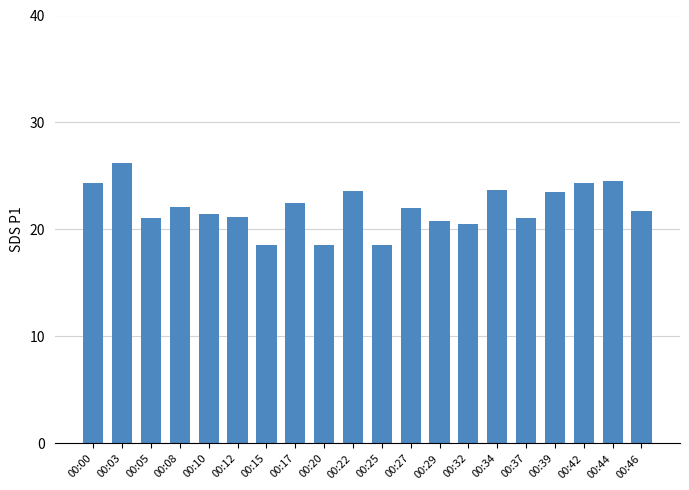

What is the maximum value shown in the chart?

26.2